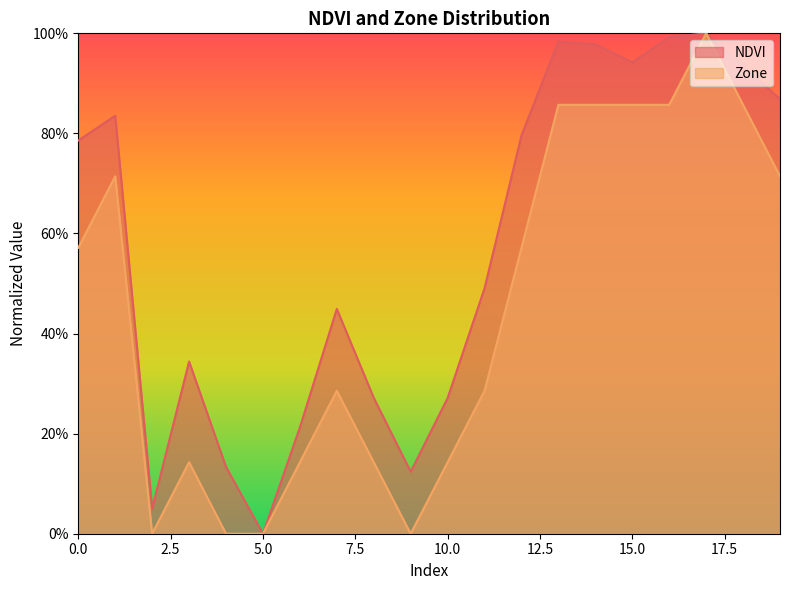

How many values in NDVI are above zero?

19